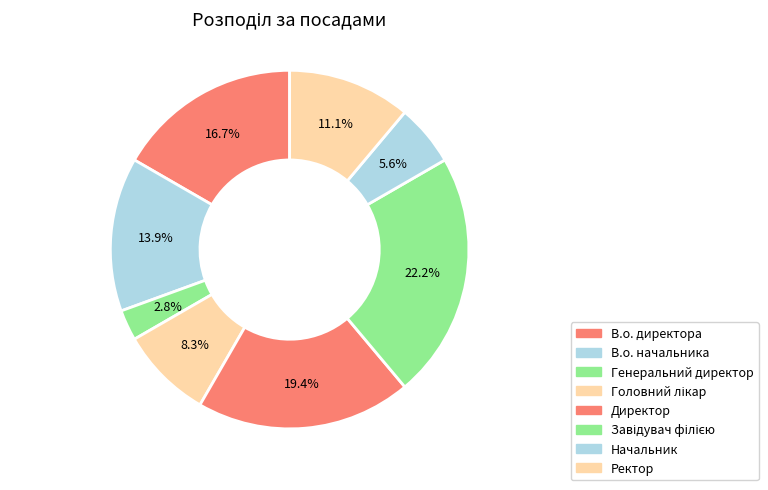

Is it true that Ректор is 21% of the pie?

False